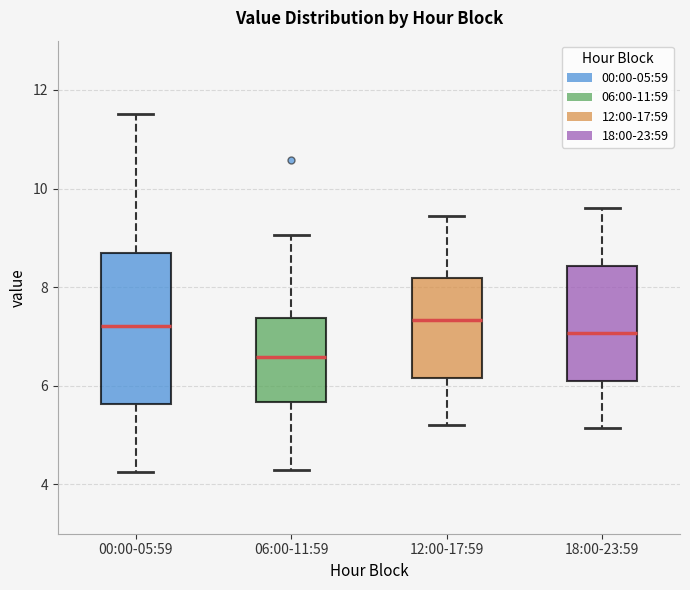

Which box's median line is the lowest?

06:00-11:59